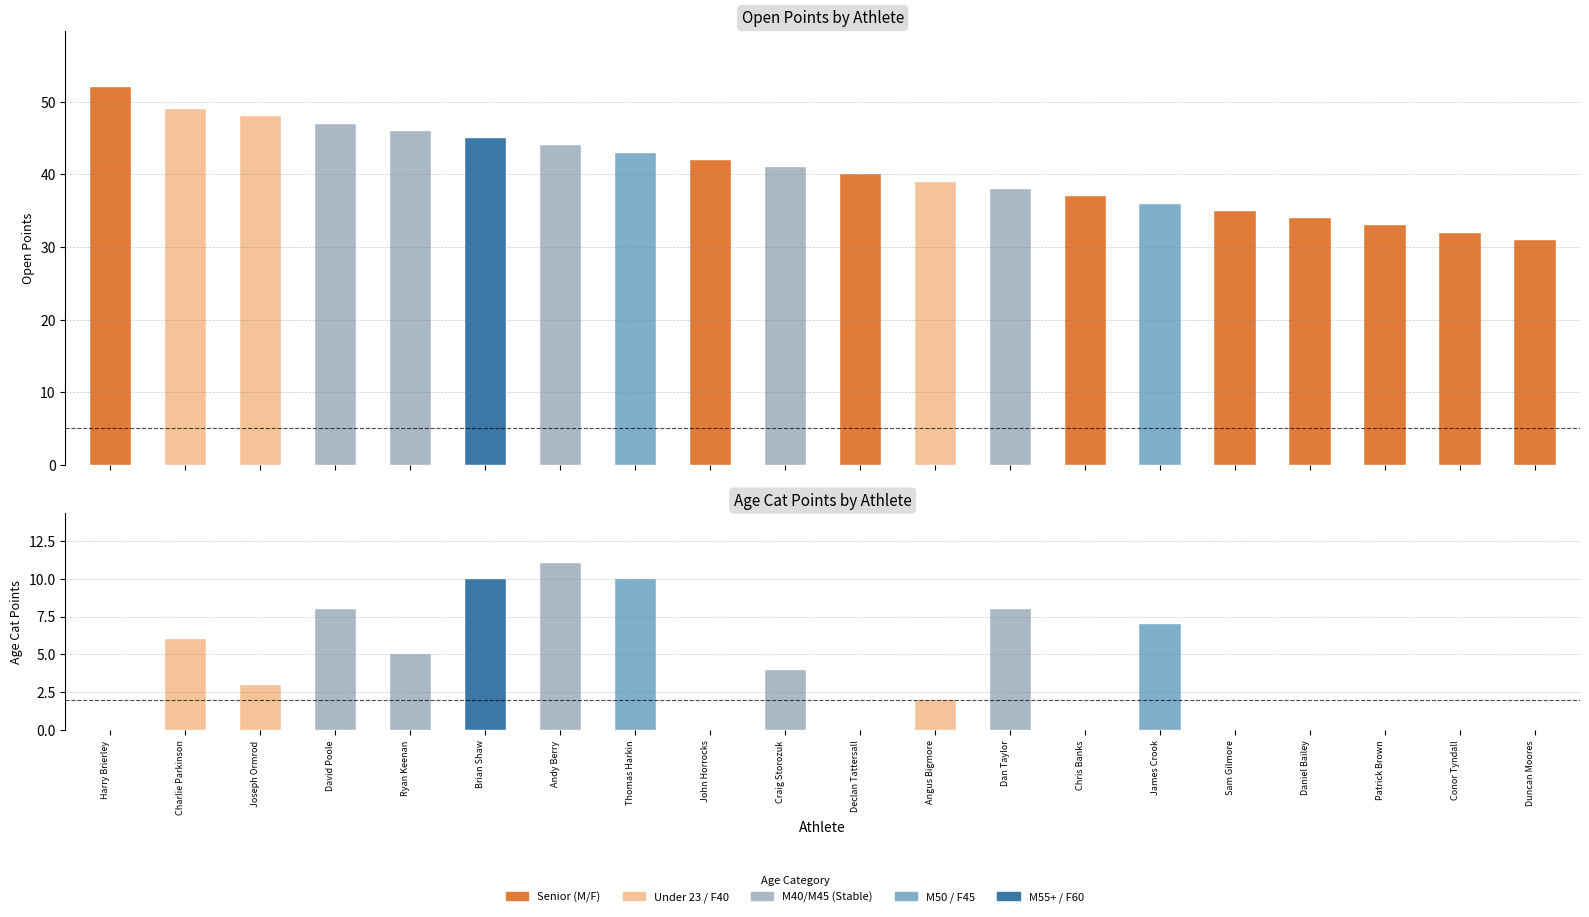

Where is Open Points nearest to the value 41?

Craig Storozuk